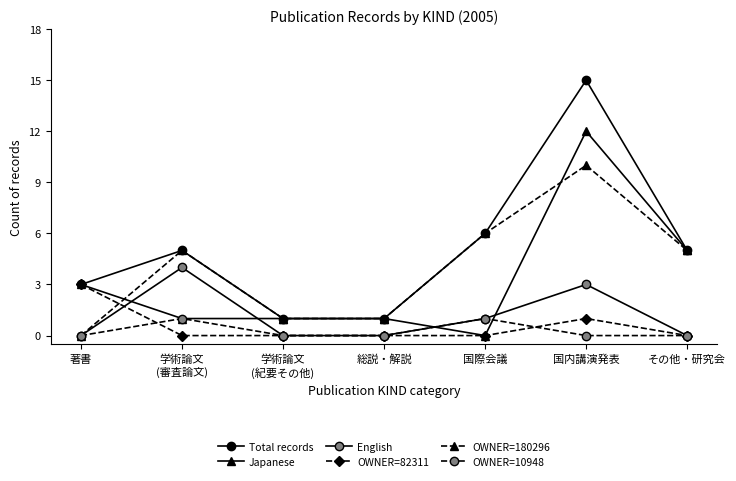

How many lines are shown in the chart?

6